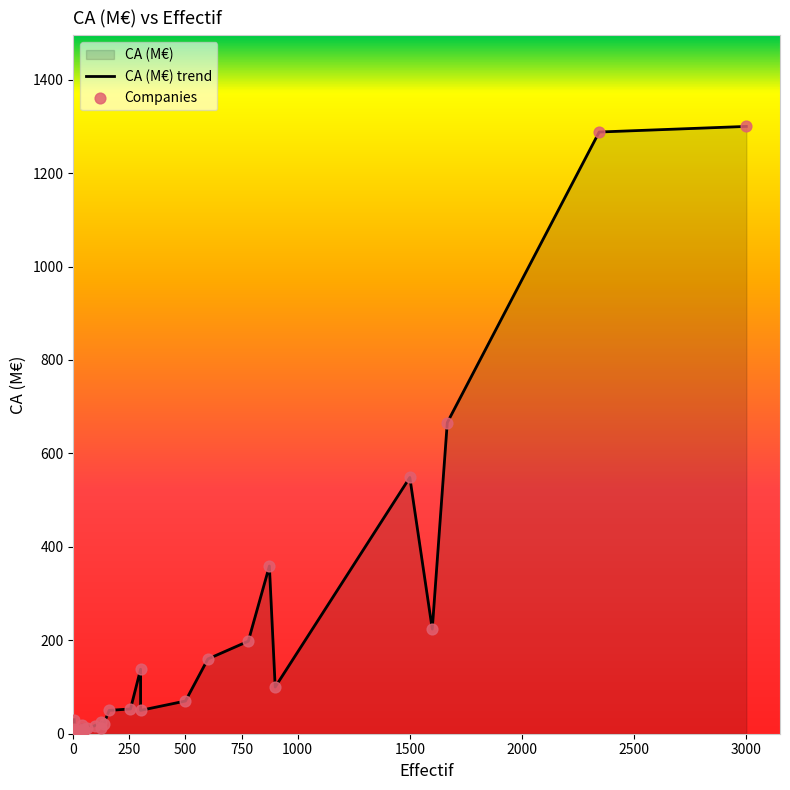

Which series has the largest total across all categories?

CA (M€) trend